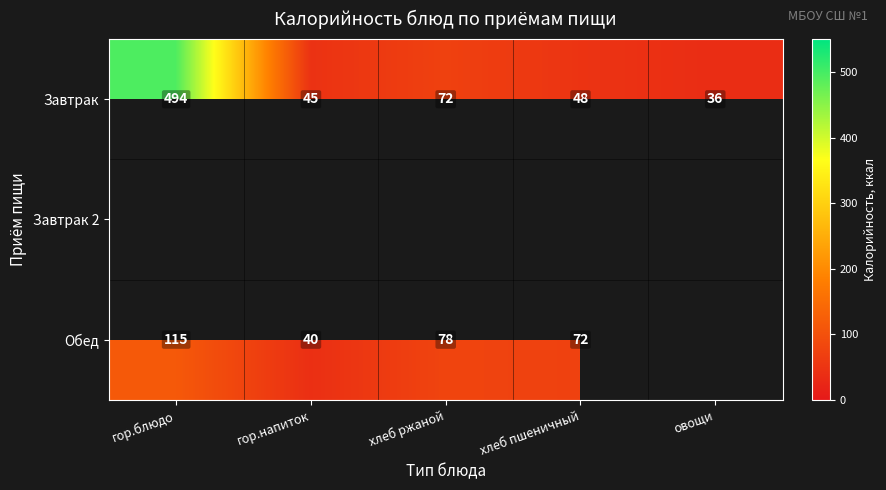

The value of Завтрак at хлеб ржаной is 113.2. True or false?

False